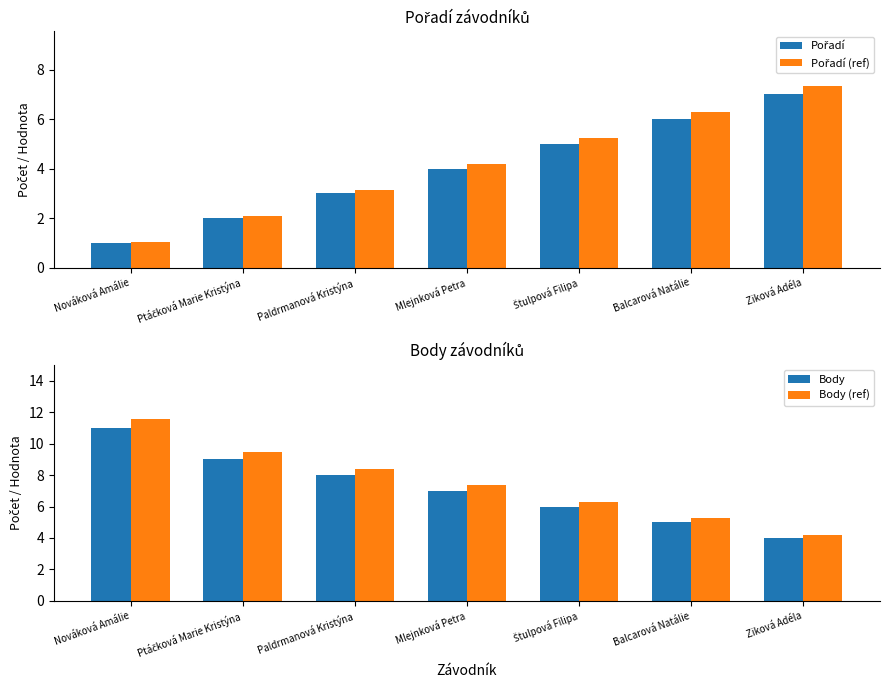

Rank the series by their maximum value, from lowest to highest.

Pořadí, Pořadí (ref), Body, Body (ref)